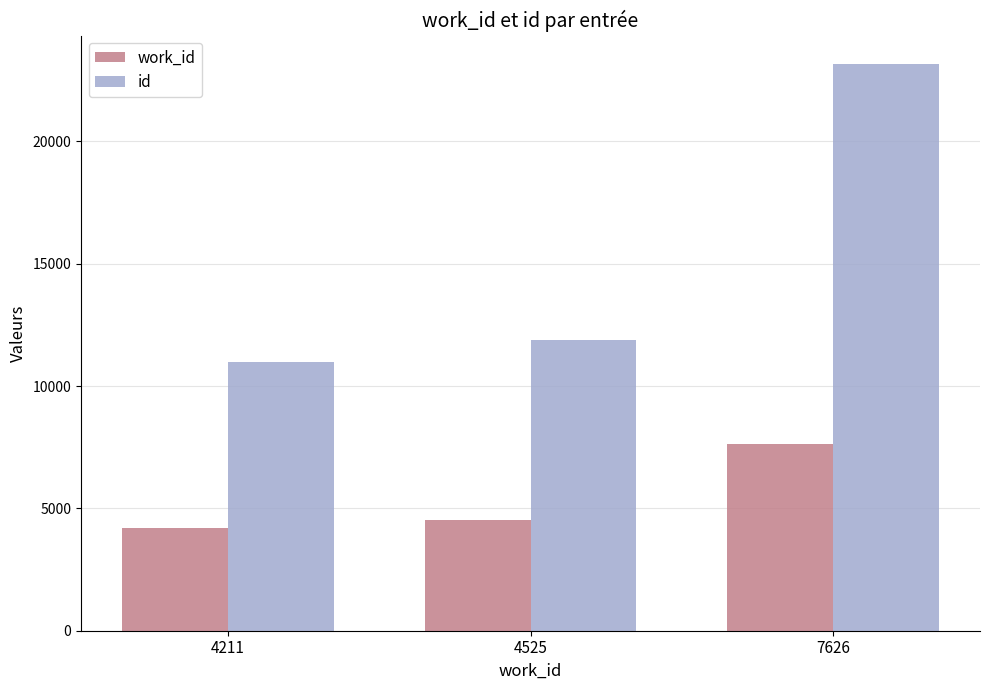

The work_id series shows 6407 at 4525. True or false?

False